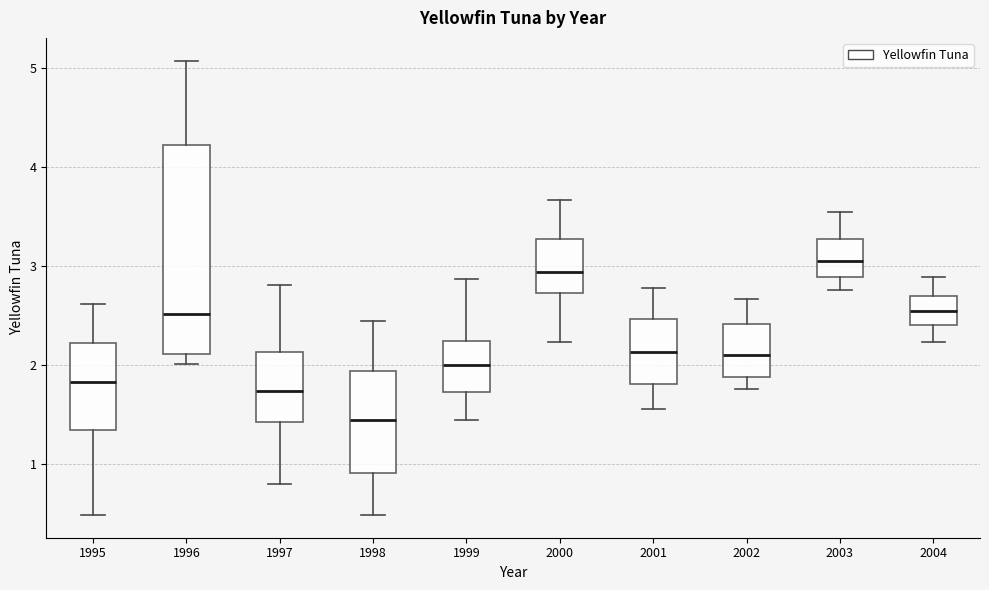

Reading left to right, transcribe this box plot: for each box, give where its median line is, the range the box spans, and where its two whiskers end, as read against the y-axis. The values are not printed on the chart, so give them approximately, as read against the axis.

1995: median 1.8, box 1.3 to 2.2, whiskers 0.5 to 2.6
1996: median 2.5, box 2.1 to 4.2, whiskers 2.0 to 5.1
1997: median 1.7, box 1.4 to 2.1, whiskers 0.8 to 2.8
1998: median 1.5, box 0.9 to 1.9, whiskers 0.5 to 2.5
1999: median 2.0, box 1.7 to 2.2, whiskers 1.5 to 2.9
2000: median 2.9, box 2.7 to 3.3, whiskers 2.2 to 3.7
2001: median 2.1, box 1.8 to 2.5, whiskers 1.6 to 2.8
2002: median 2.1, box 1.9 to 2.4, whiskers 1.8 to 2.7
2003: median 3.1, box 2.9 to 3.3, whiskers 2.8 to 3.5
2004: median 2.6, box 2.4 to 2.7, whiskers 2.2 to 2.9